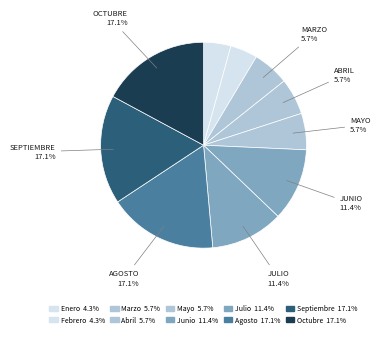

Between Febrero and Agosto, which is larger?

Agosto